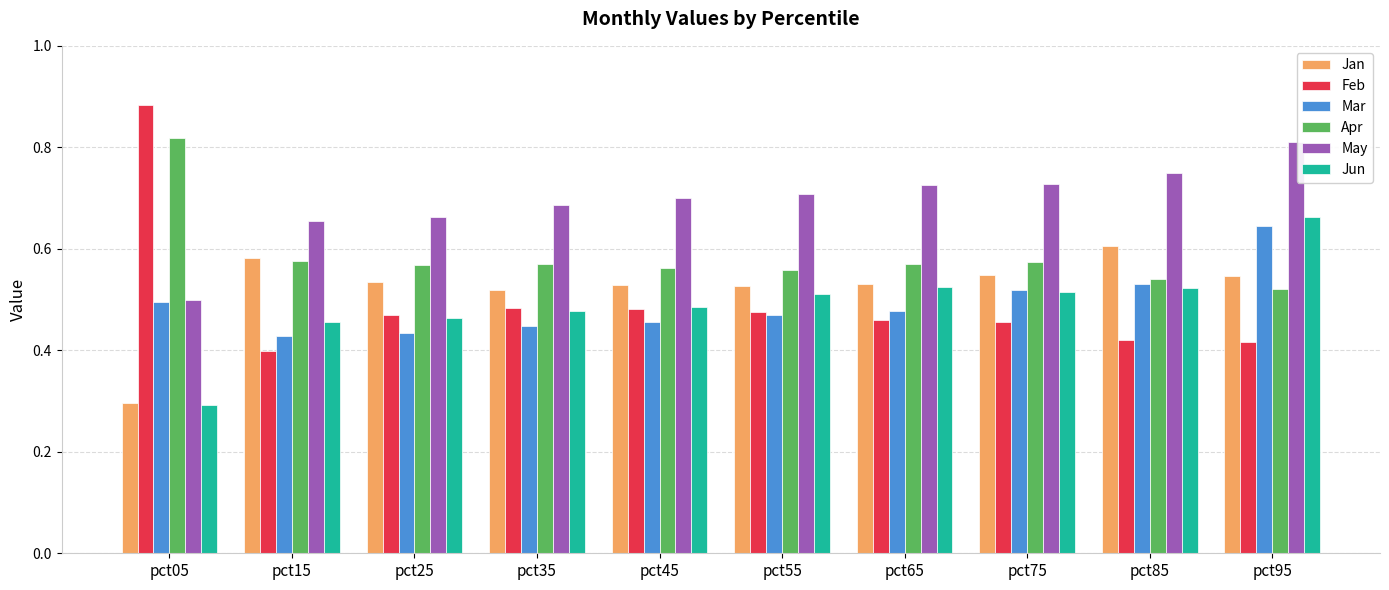

The value of Feb at pct85 is 0.7. True or false?

False